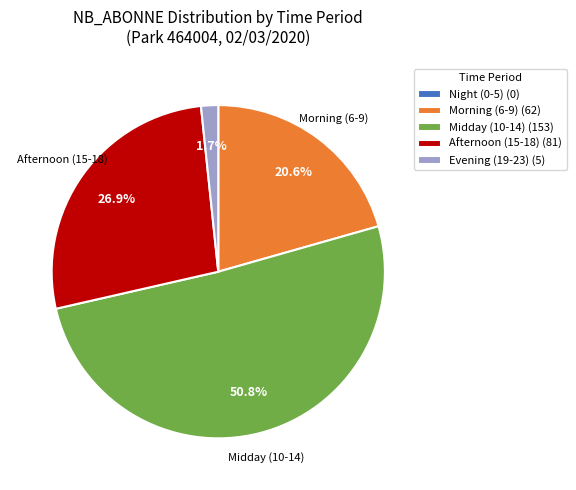

To the nearest percent, what is the difference between the largest and smallest slice percentages?

51%